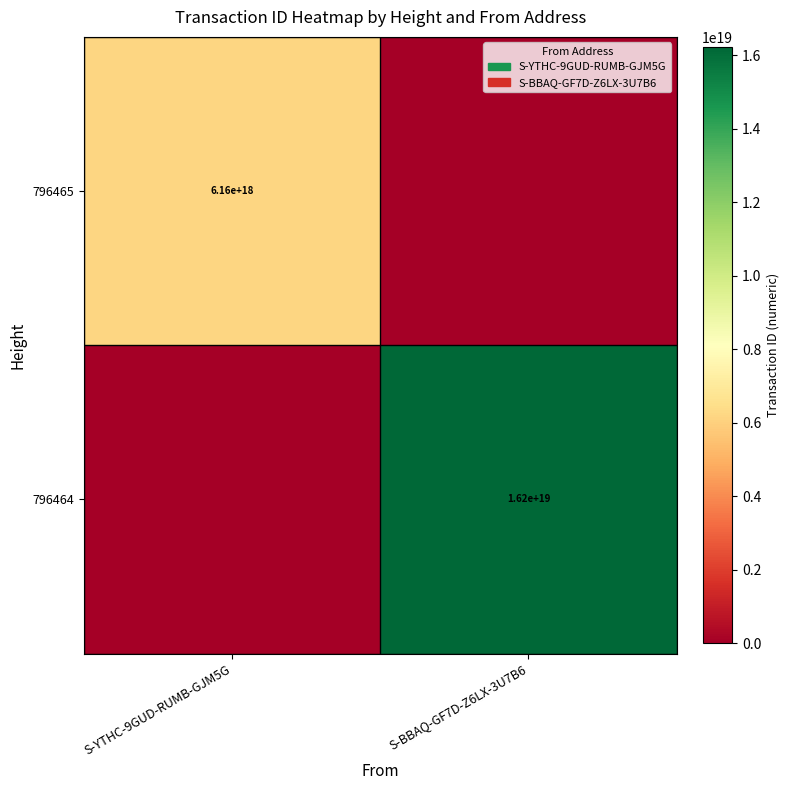

Is it true that 796465 equals 6160000000000000000 at S-YTHC-9GUD-RUMB-GJM5G?

True